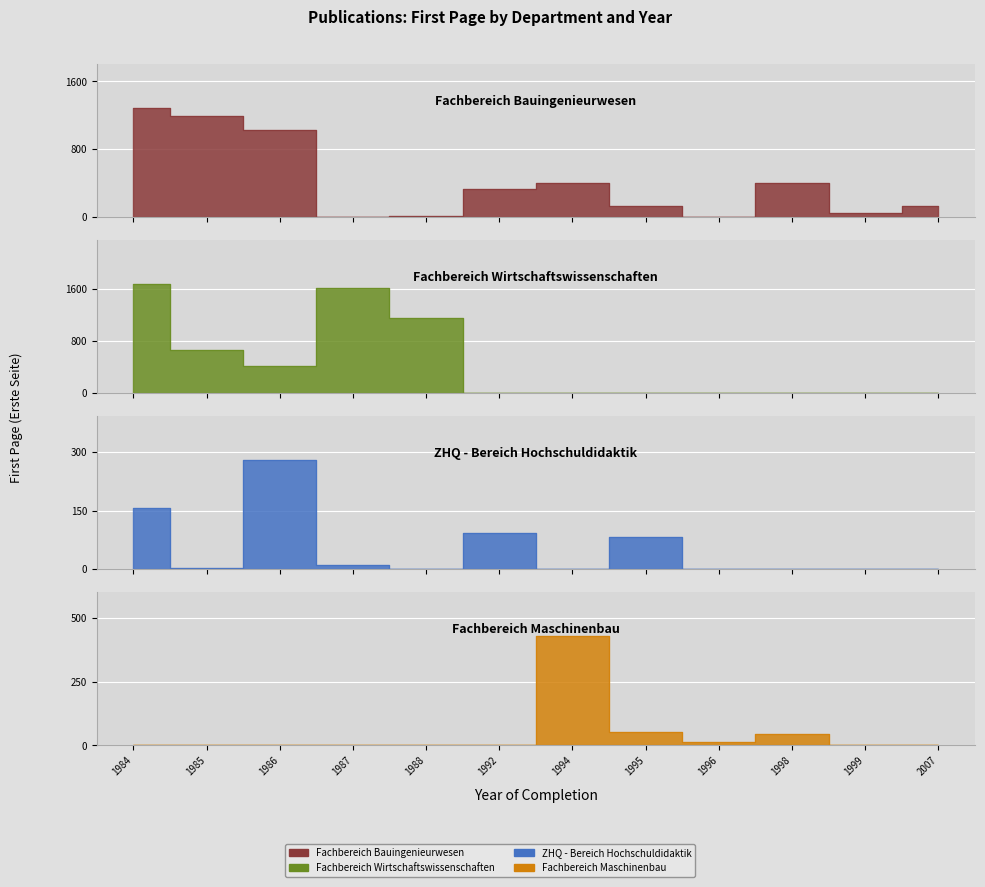

Between 1984 and 1994, which series saw the biggest shift?

Fachbereich Wirtschaftswissenschaften